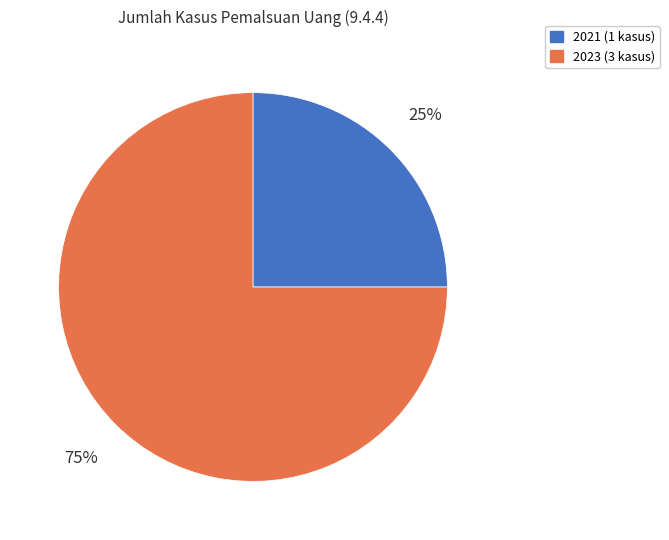

Is there any slice that represents more than half of the pie?

Yes